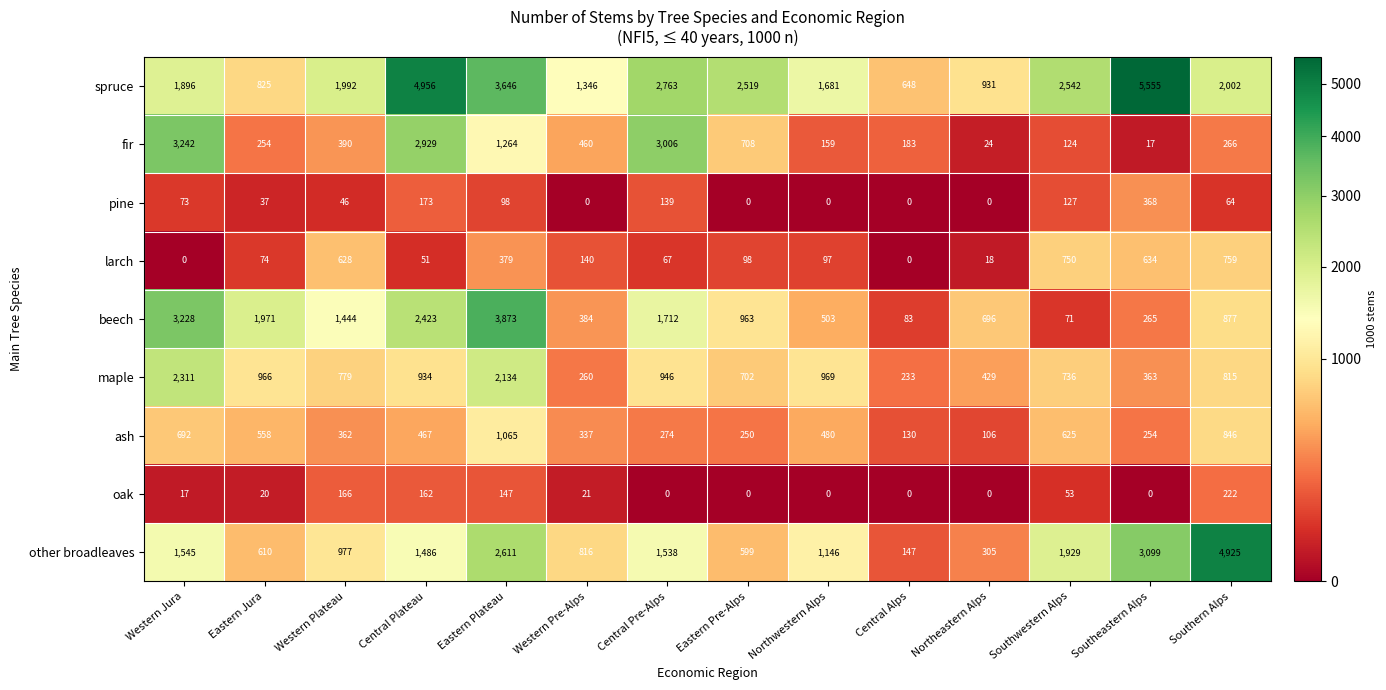

What is the difference between the maple values at Central Plateau and Western Pre-Alps?

674